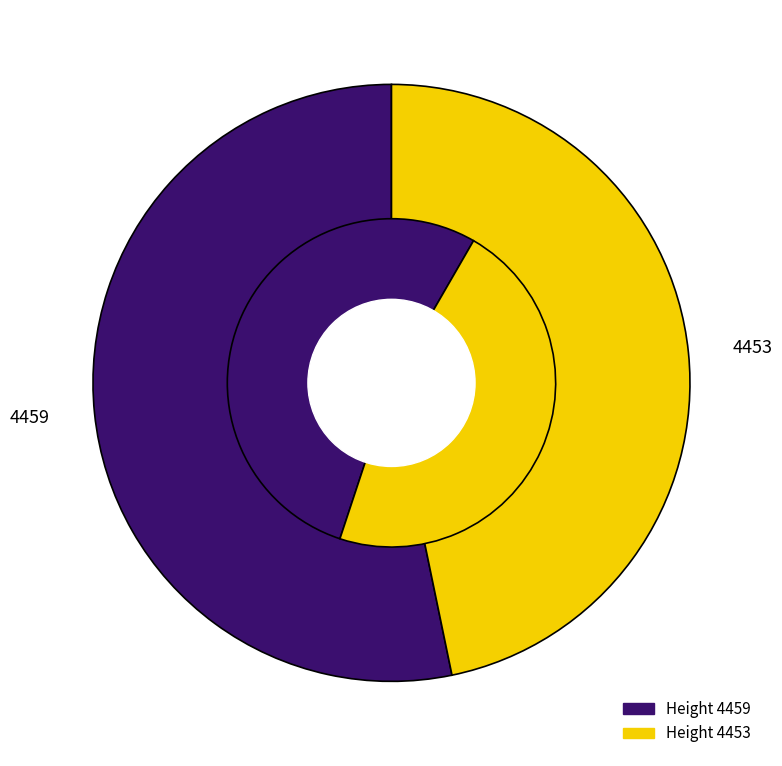

Which slice is the largest?

4459